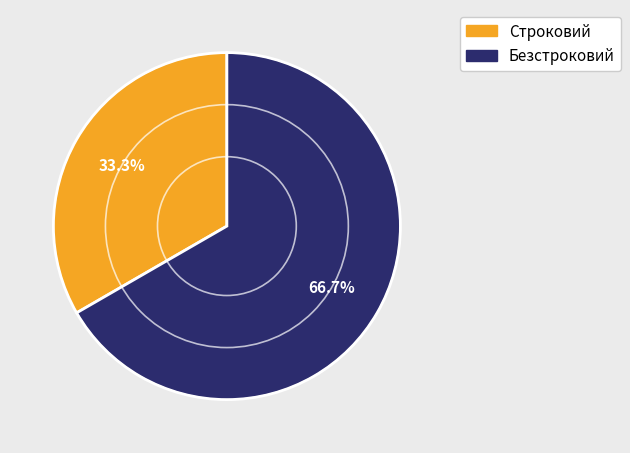

Rank the categories by value from highest to lowest.

Безстроковий, Строковий